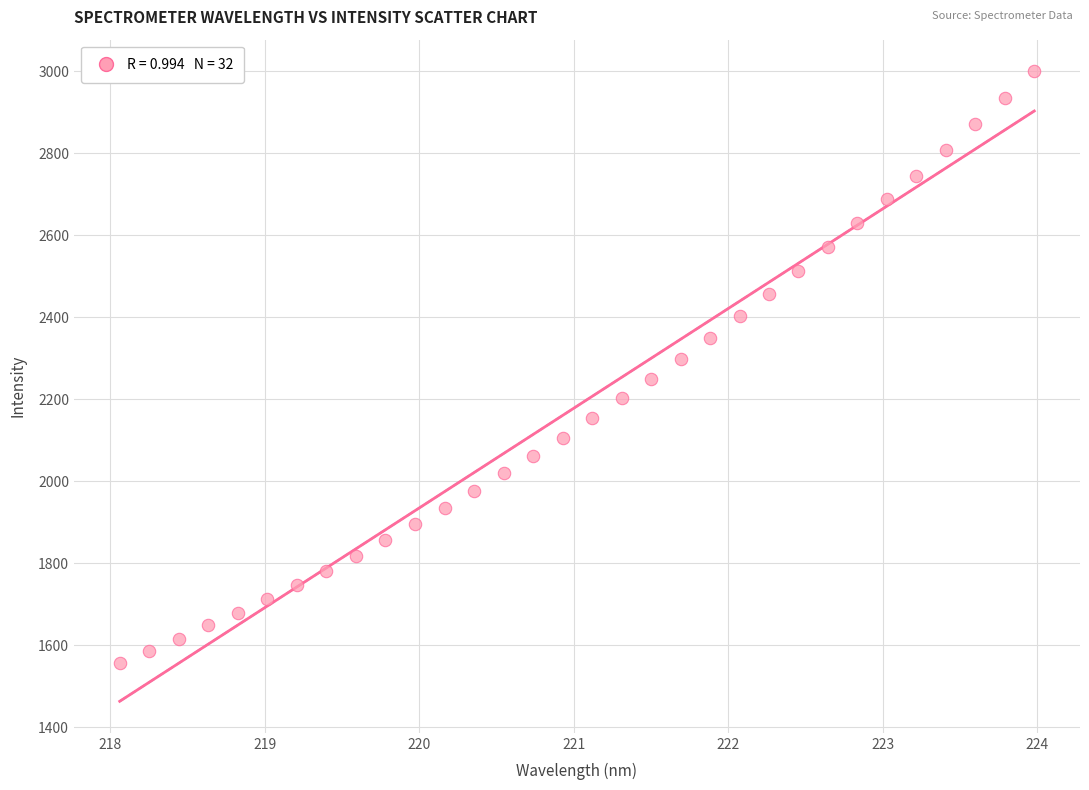

What is the range of X values (max minus min)?

5.9